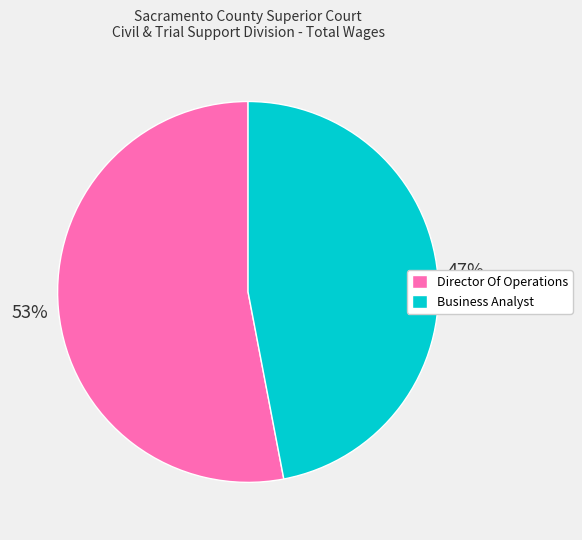

Does Director Of Operations represent more than half of the total?

Yes